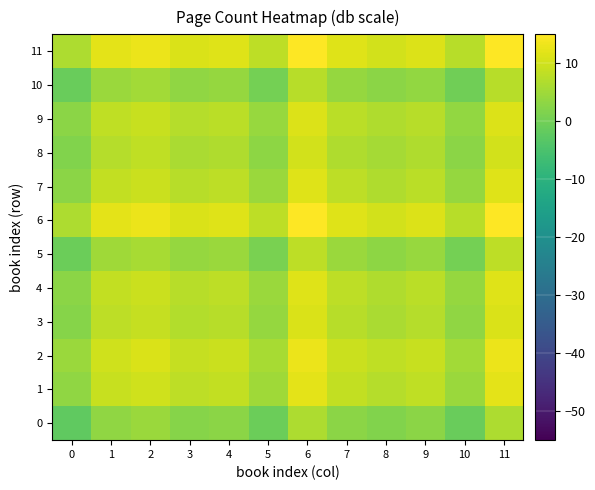

Reading left to right, what are all the values shown in this chart?

0: 0=-2.0	1=3.5	2=4.5	3=2.4	4=3.0	5=-0.6	6=6.5	7=3.0	8=1.8	9=2.8	10=-1.1	11=6.5
1: 0=3.5	1=9.0	2=10.0	3=7.9	4=8.5	5=4.9	6=12.0	7=8.5	8=7.3	9=8.3	10=4.4	11=12.0
2: 0=4.5	1=10.0	2=10.9	3=8.9	4=9.4	5=5.9	6=13.0	7=9.4	8=8.3	9=9.2	10=5.4	11=13.0
3: 0=2.4	1=7.9	2=8.9	3=6.8	4=7.4	5=3.8	6=10.9	7=7.4	8=6.2	9=7.2	10=3.3	11=10.9
4: 0=3.0	1=8.5	2=9.4	3=7.4	4=8.0	5=4.4	6=11.5	7=8.0	8=6.8	9=7.8	10=3.9	11=11.5
5: 0=-0.6	1=4.9	2=5.9	3=3.8	4=4.4	5=0.8	6=7.9	7=4.4	8=3.2	9=4.2	10=0.3	11=7.9
6: 0=6.5	1=12.0	2=13.0	3=10.9	4=11.5	5=7.9	6=15.0	7=11.5	8=10.3	9=11.3	10=7.4	11=15.0
7: 0=3.0	1=8.5	2=9.4	3=7.4	4=8.0	5=4.4	6=11.5	7=8.0	8=6.8	9=7.8	10=3.9	11=11.5
8: 0=1.8	1=7.3	2=8.3	3=6.2	4=6.8	5=3.2	6=10.3	7=6.8	8=5.6	9=6.6	10=2.7	11=10.3
9: 0=2.8	1=8.3	2=9.2	3=7.2	4=7.8	5=4.2	6=11.3	7=7.8	8=6.6	9=7.5	10=3.7	11=11.3
10: 0=-1.1	1=4.4	2=5.4	3=3.3	4=3.9	5=0.3	6=7.4	7=3.9	8=2.7	9=3.7	10=-0.2	11=7.4
11: 0=6.5	1=12.0	2=13.0	3=10.9	4=11.5	5=7.9	6=15.0	7=11.5	8=10.3	9=11.3	10=7.4	11=15.0